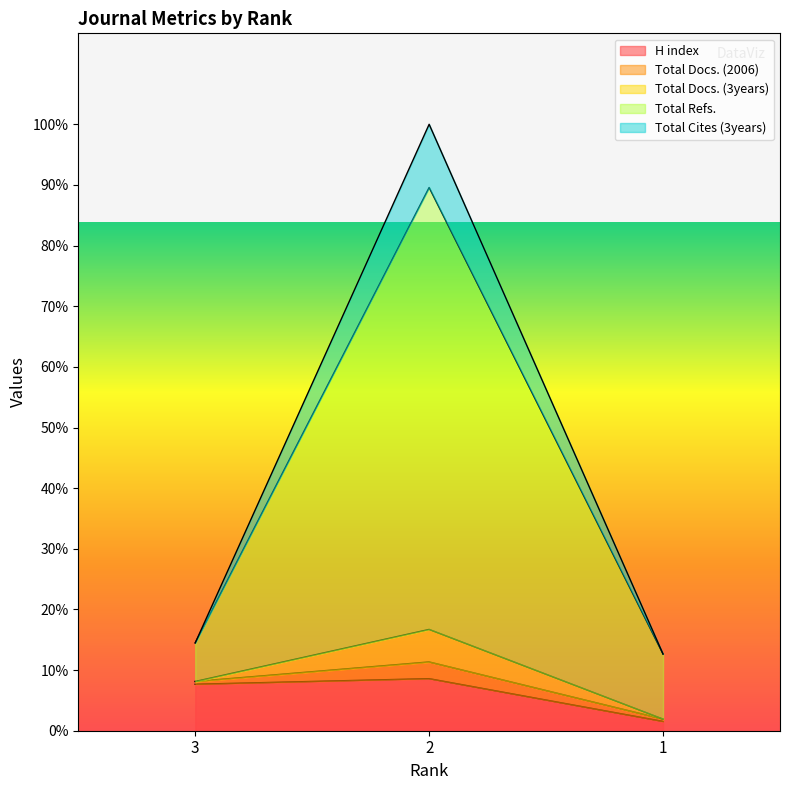

Does the chart have visible grid lines?

No